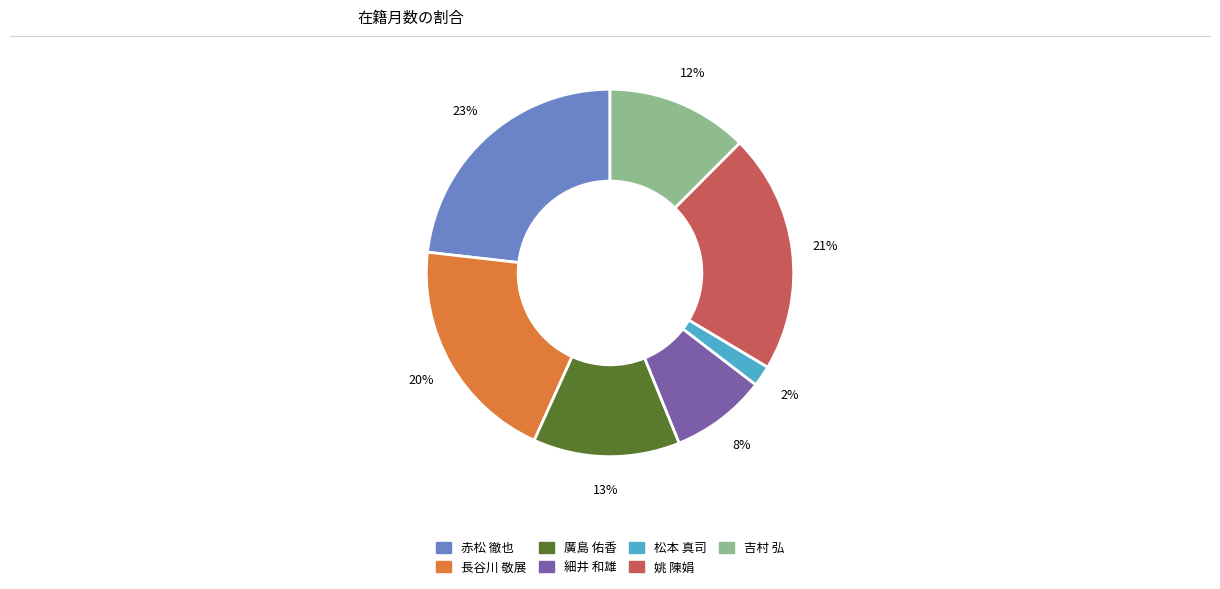

The 細井 和雄 slice represents 14% of the pie. True or false?

False